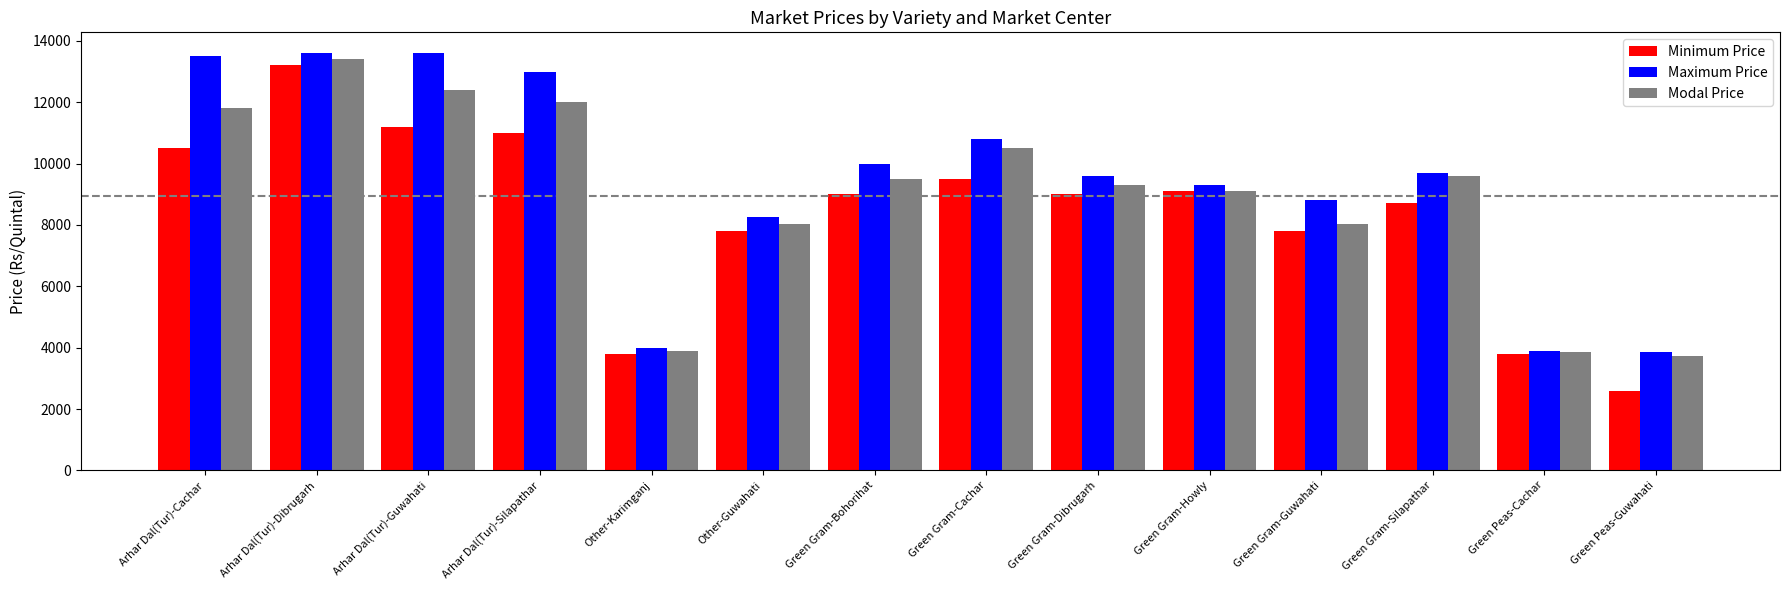

How many values in the Minimum Price series are below 9000?

6